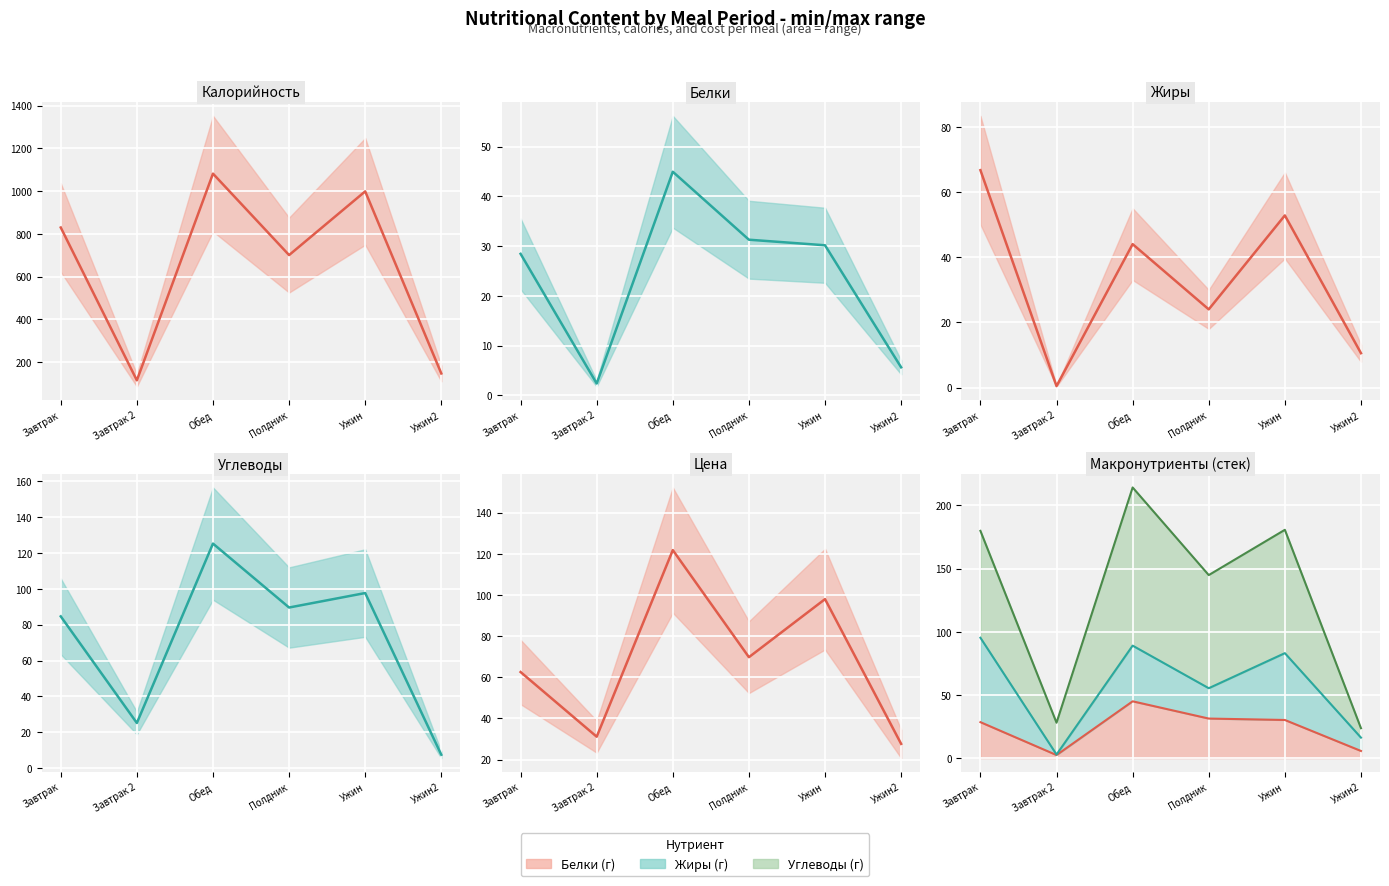

What is the total value across all series at Обед?

1418.1